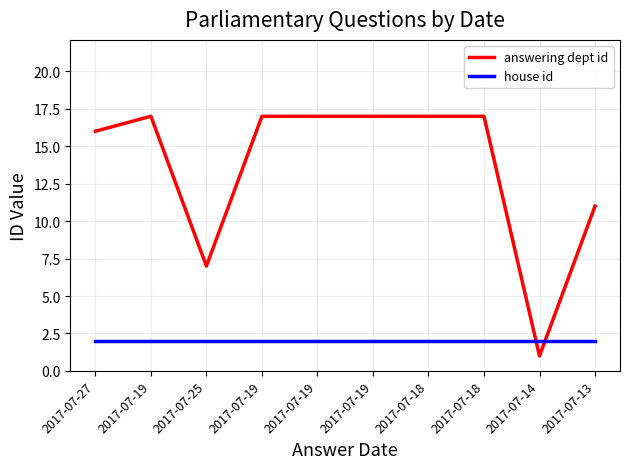

Between which two adjacent categories do answering dept id and house id first intersect?

2017-07-18 and 2017-07-14